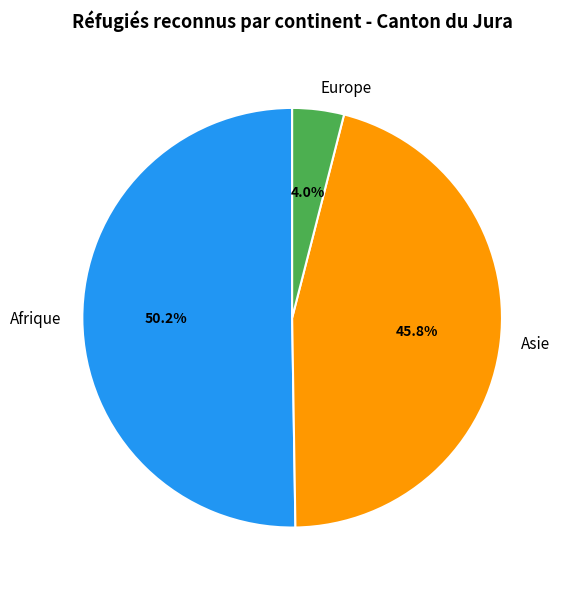

Do Afrique and Europe together represent more than half of the pie?

Yes